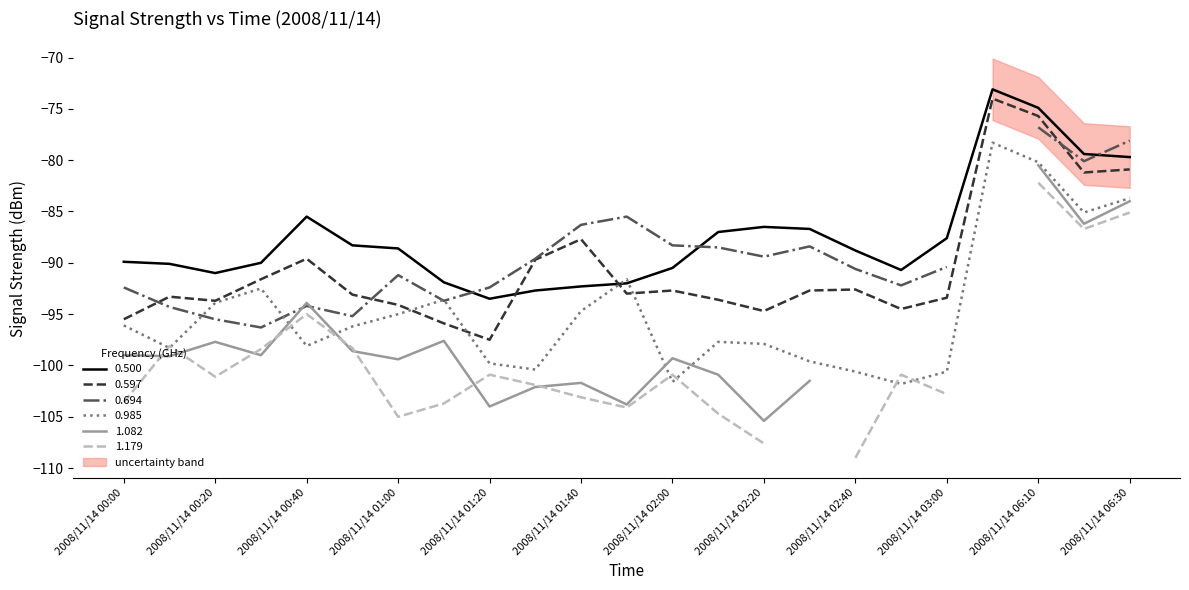

Which series has the largest total across all categories?

0.500